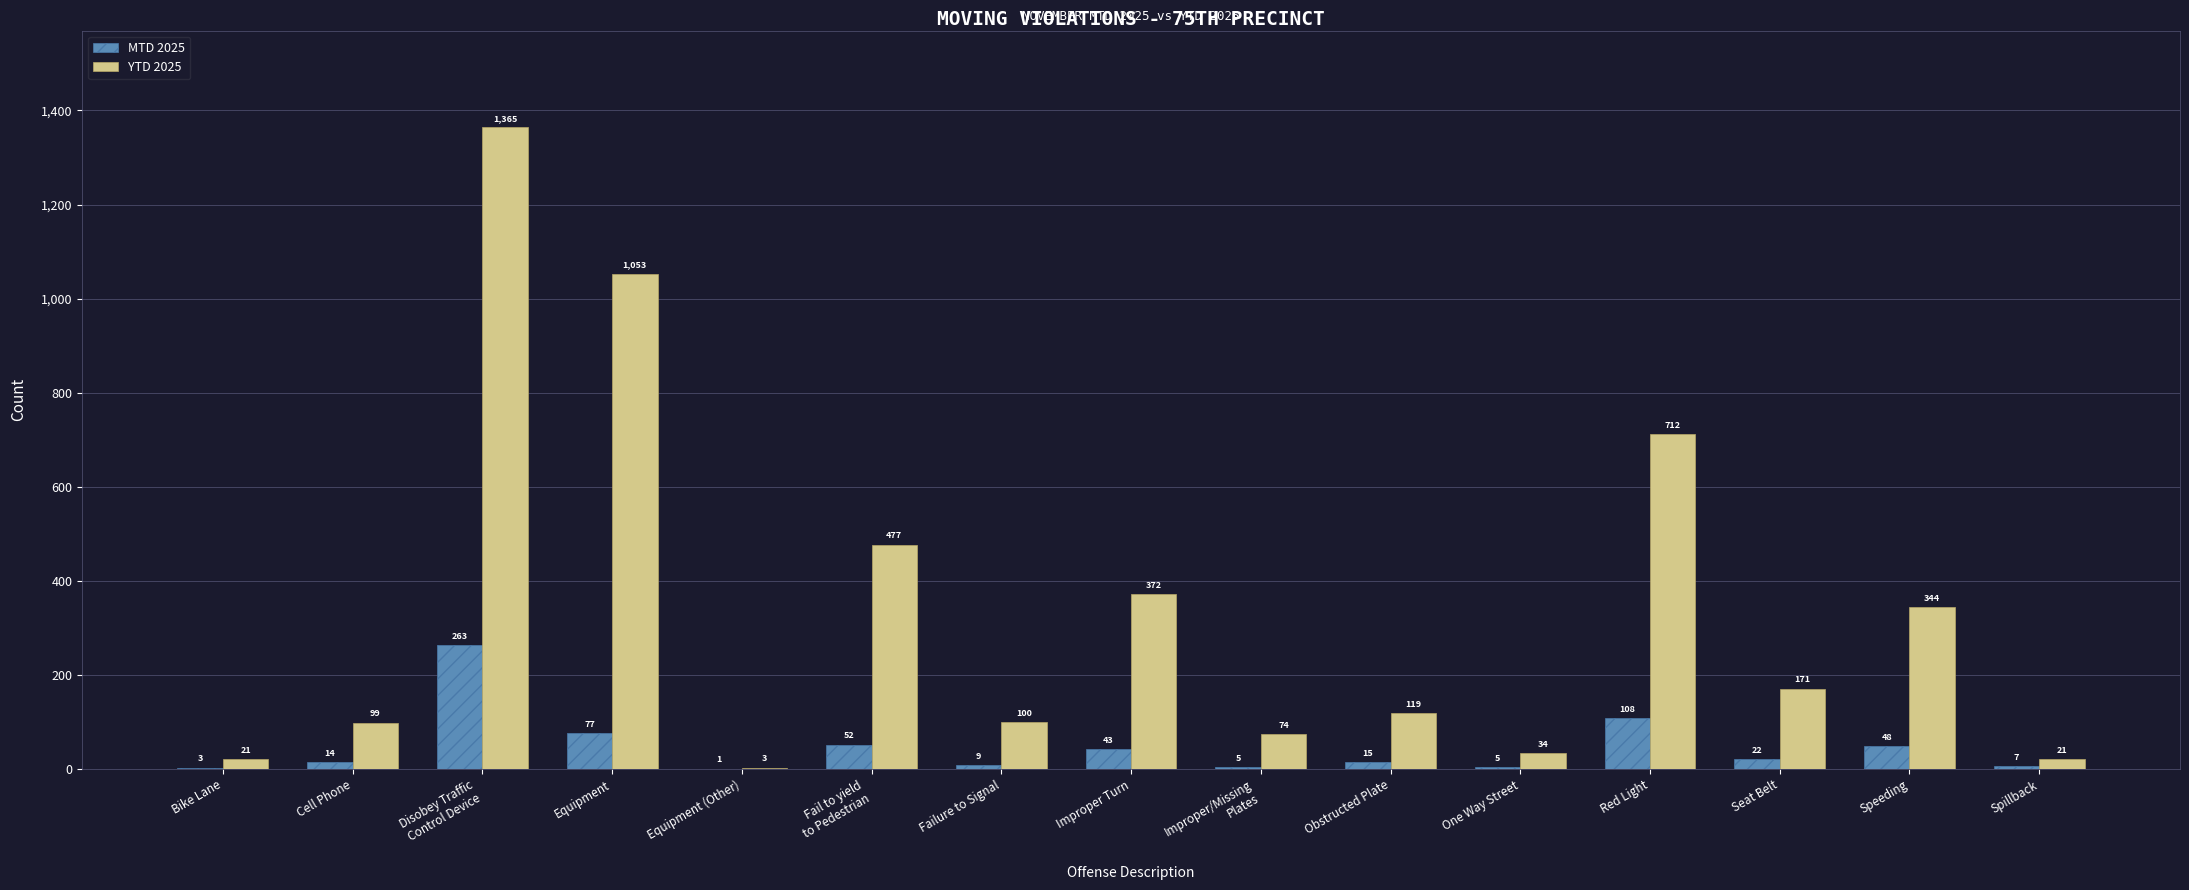

The YTD 2025 series shows 477 at Fail to yield
to Pedestrian. True or false?

True